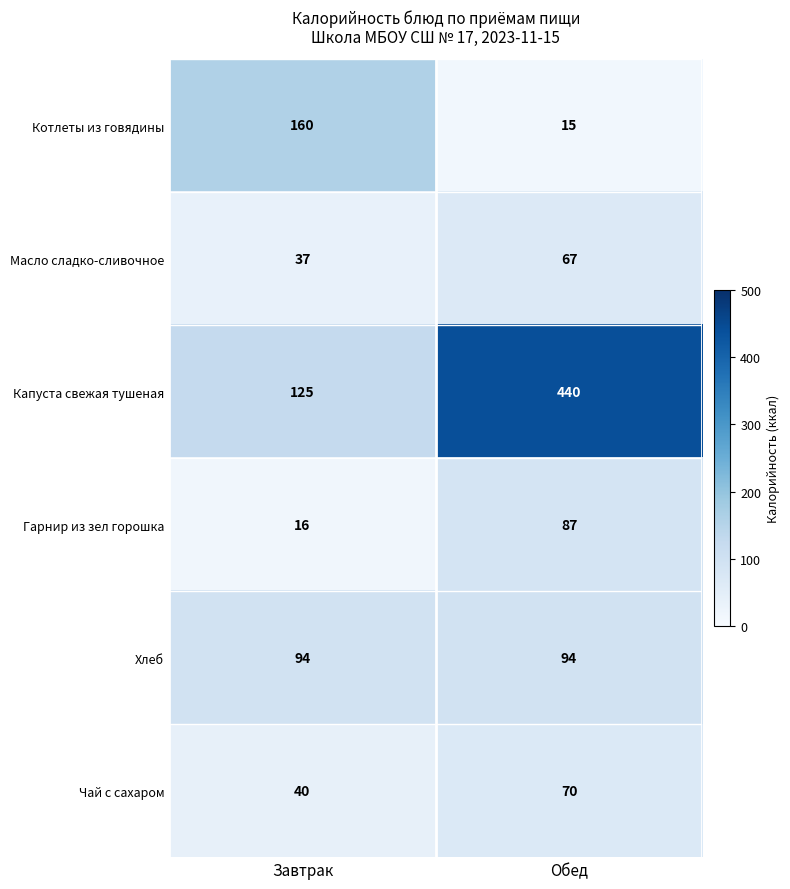

What is the minimum value shown in the chart?

15